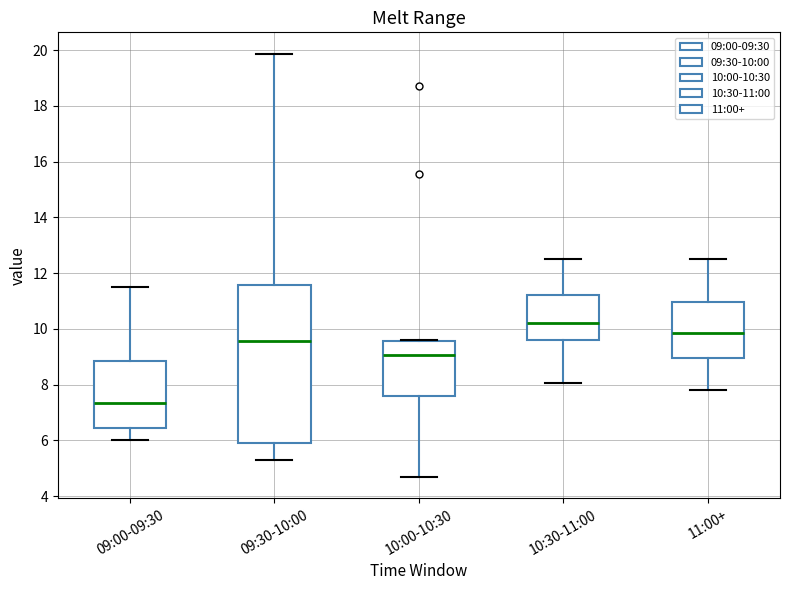

Where is the lower edge of the box for 11:00+ on the y-axis? The values are not printed on the chart, so give them approximately, as read against the axis.

9.0